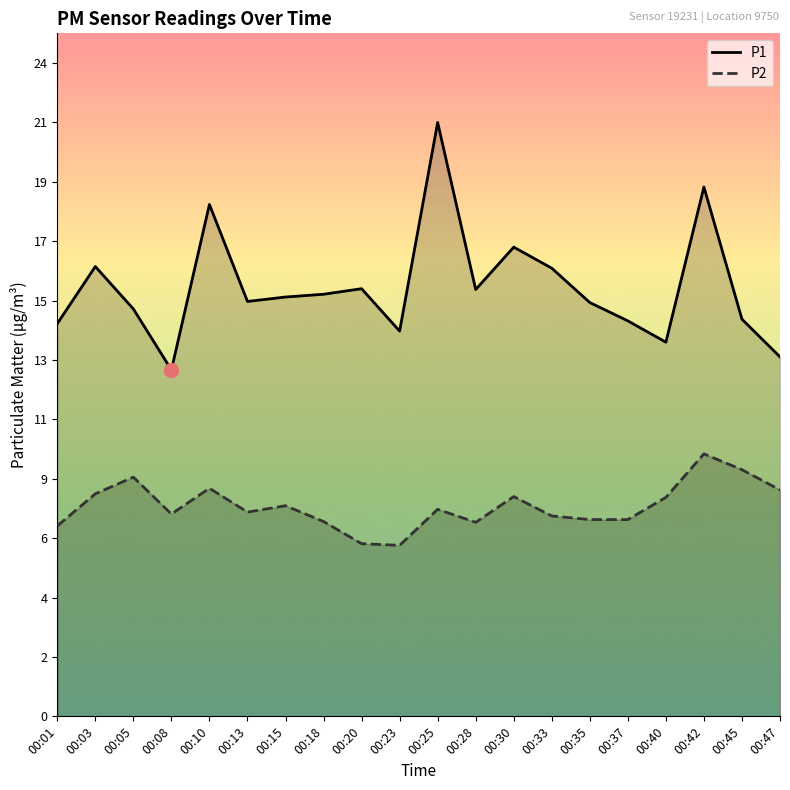

What are all the series names shown in the legend?

P1, P2